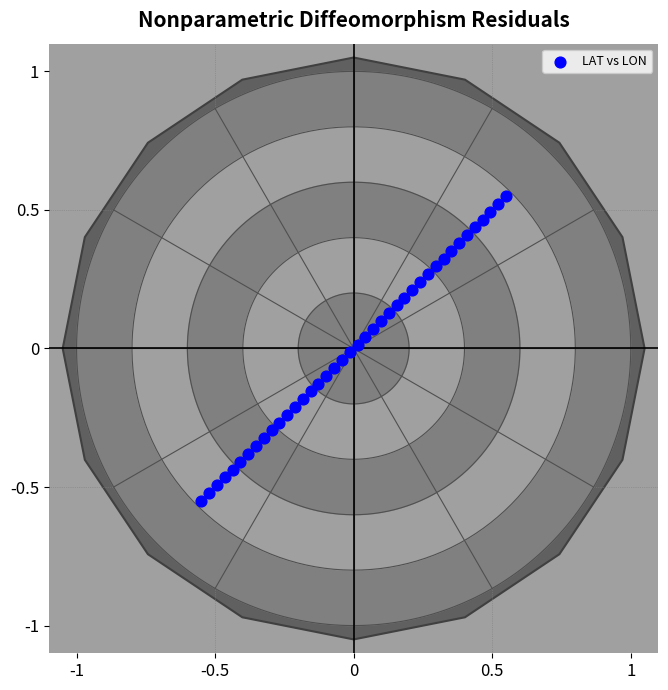

What is the range of Y values (max minus min)?

1.1